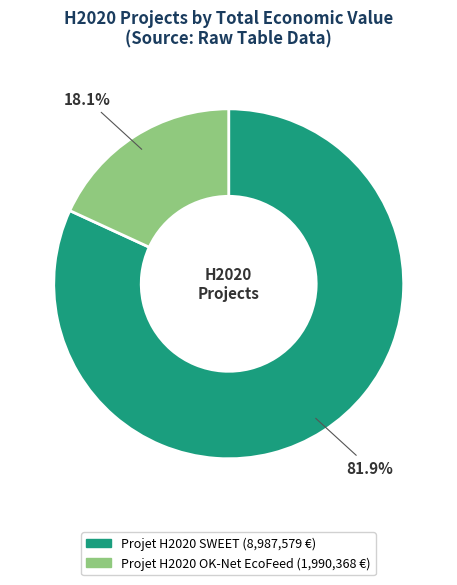

Combined, do Projet H2020 SWEET and Projet H2020 OK-Net EcoFeed account for over 50%?

Yes